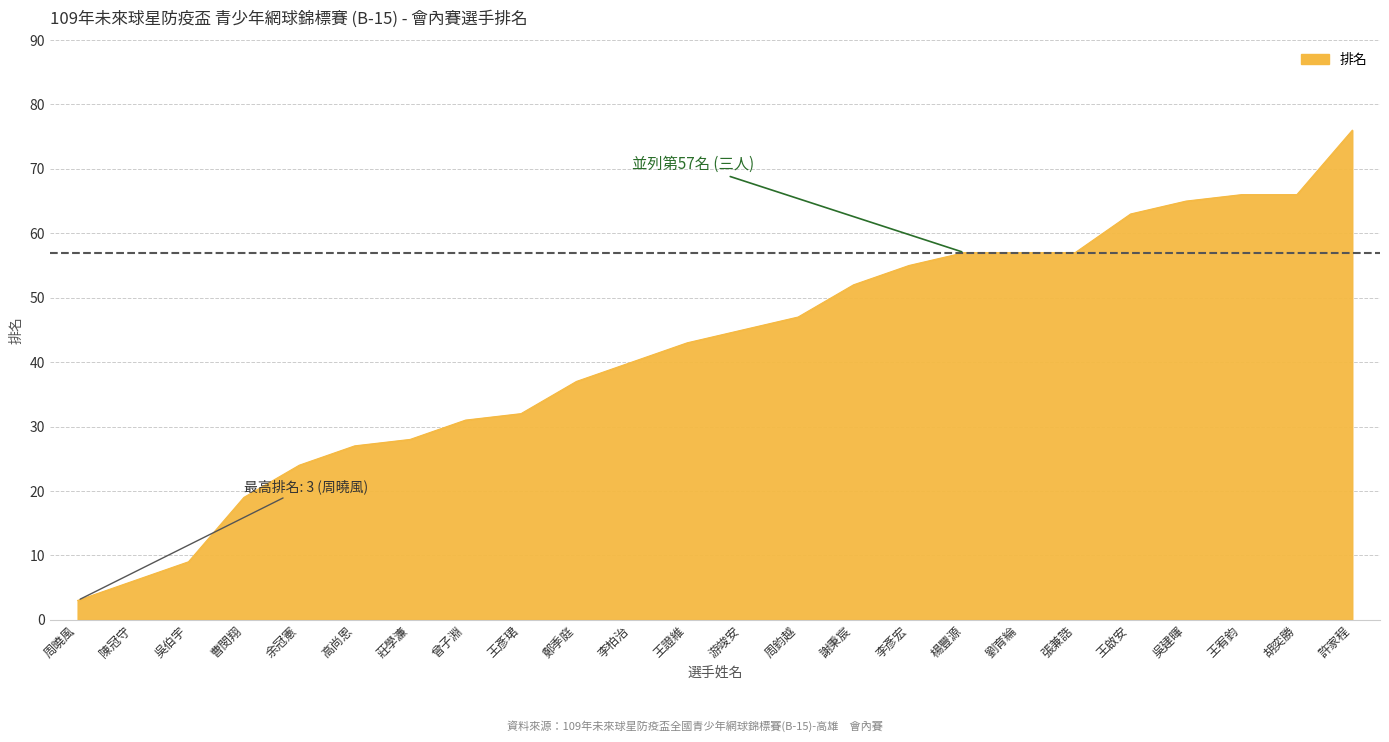

Reading right to left, transcribe all the data shown in this chart.

許家程=76	胡奕勝=66	王宥鈞=66	吳建暉=65	王啟安=63	張兼誥=57	劉育綸=57	楊豐源=57	李彥宏=55	謝秉宸=52	周鈞越=47	游竣安=45	王證維=43	李柏治=40	鄭季庭=37	王彥珺=32	曾子淵=31	莊學濂=28	高尚恩=27	余冠憲=24	曹閔翔=19	吳伯宇=9	陳冠守=6	周曉風=3